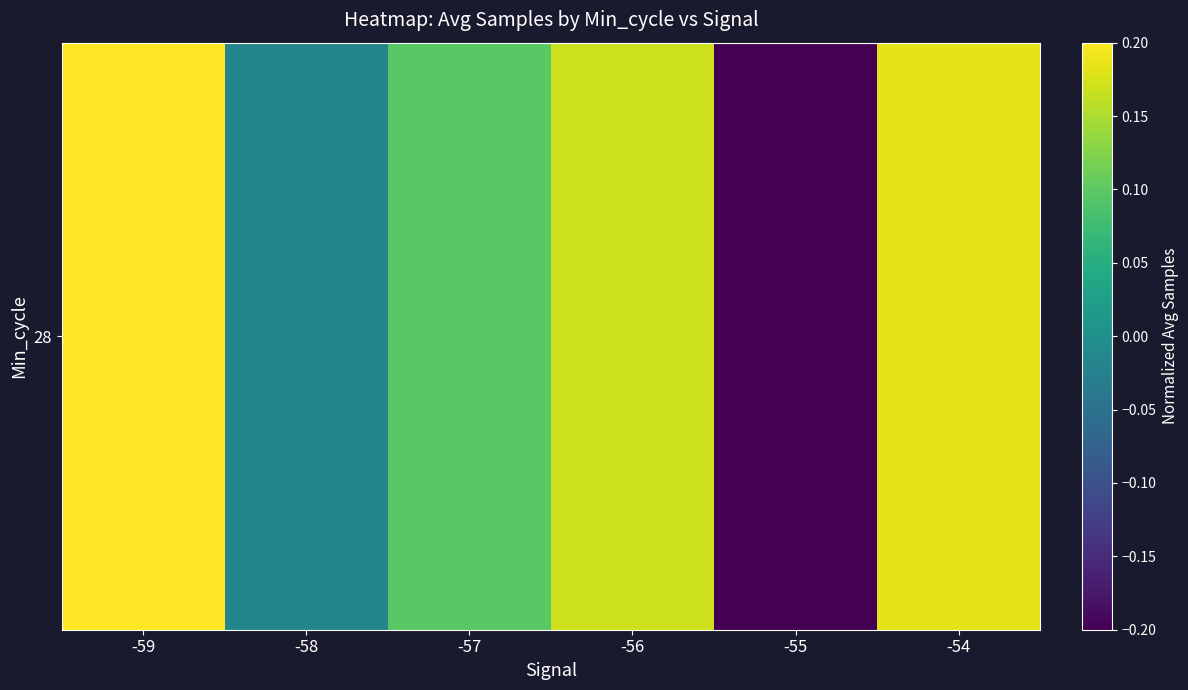

Which category has the lowest value across all series?

-55